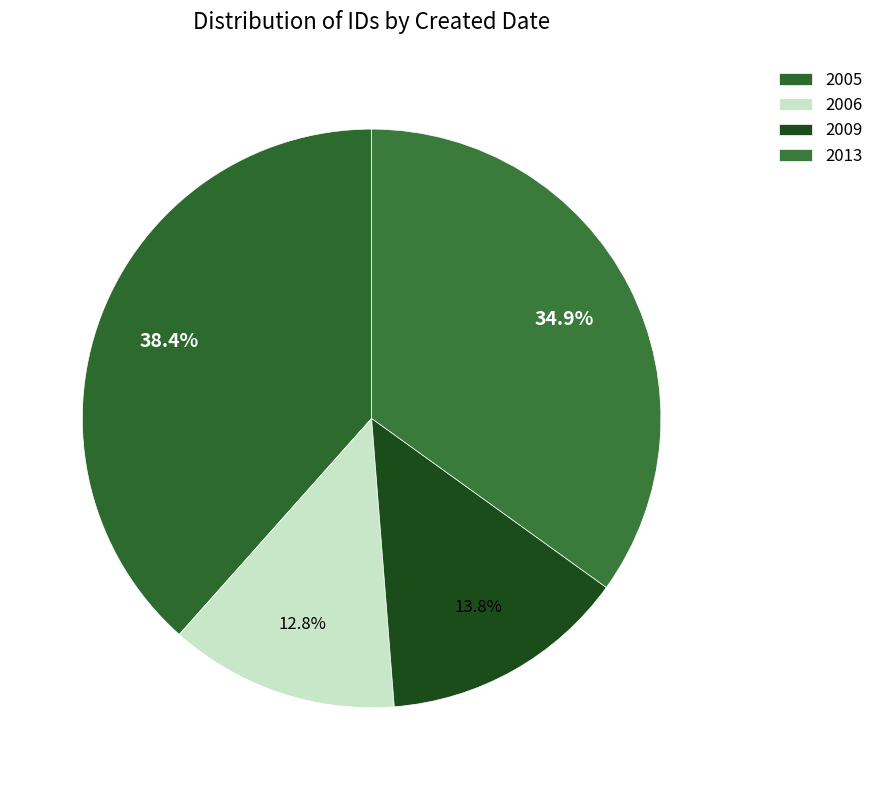

How many slices are in this pie chart?

4